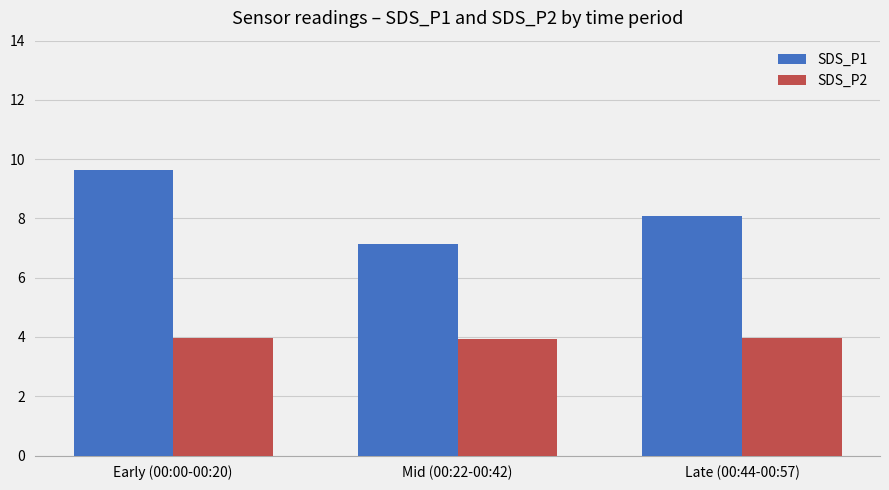

Which category has the highest value across all series?

Early (00:00-00:20)